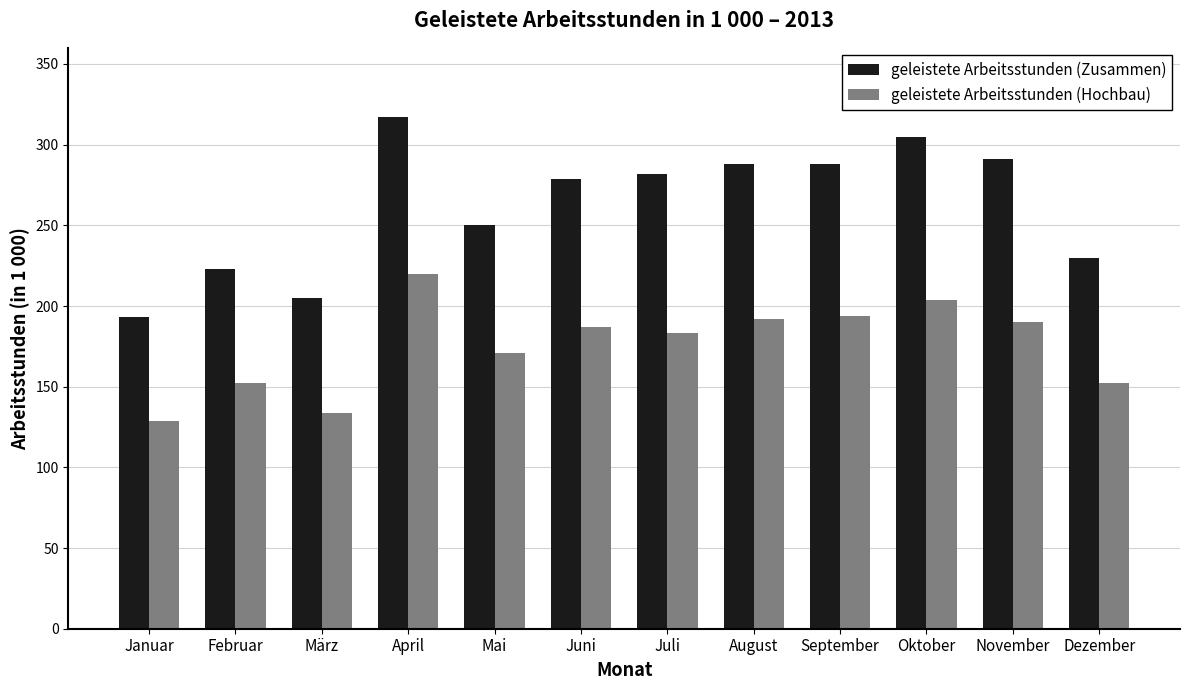

What is the label of the 3rd bar from the left?

März